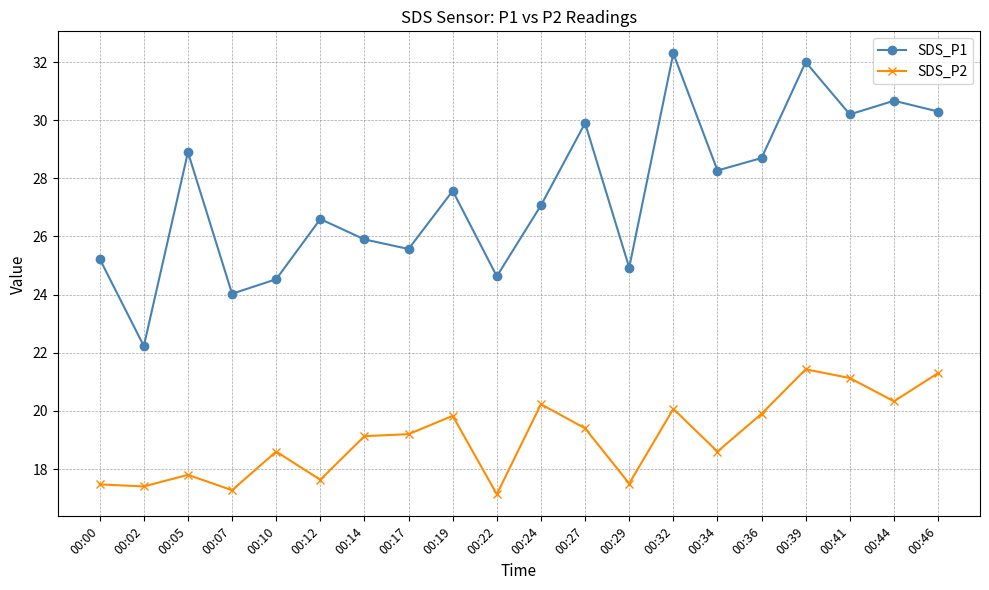

Where is the first local minimum for SDS_P1?

00:02